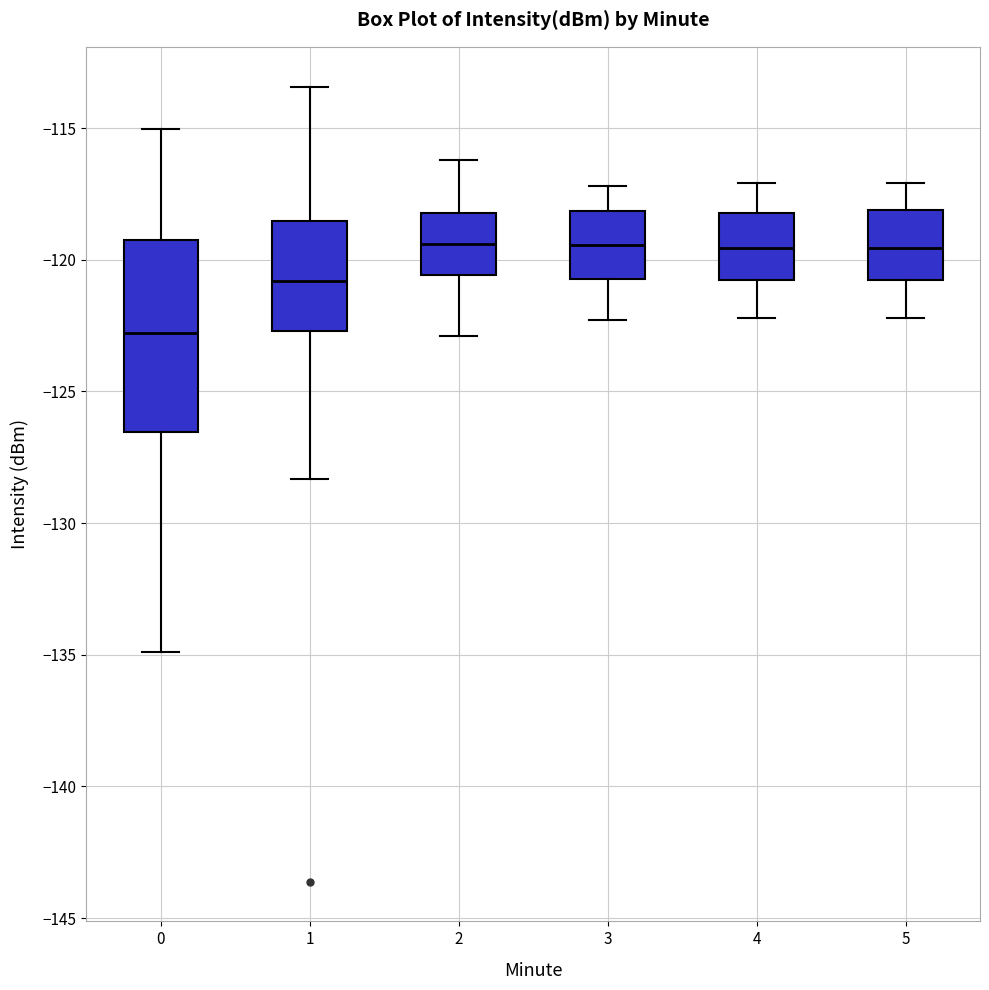

Where is the lower edge of the box at x = 0 on the y-axis? The values are not printed on the chart, so give them approximately, as read against the axis.

-126.5